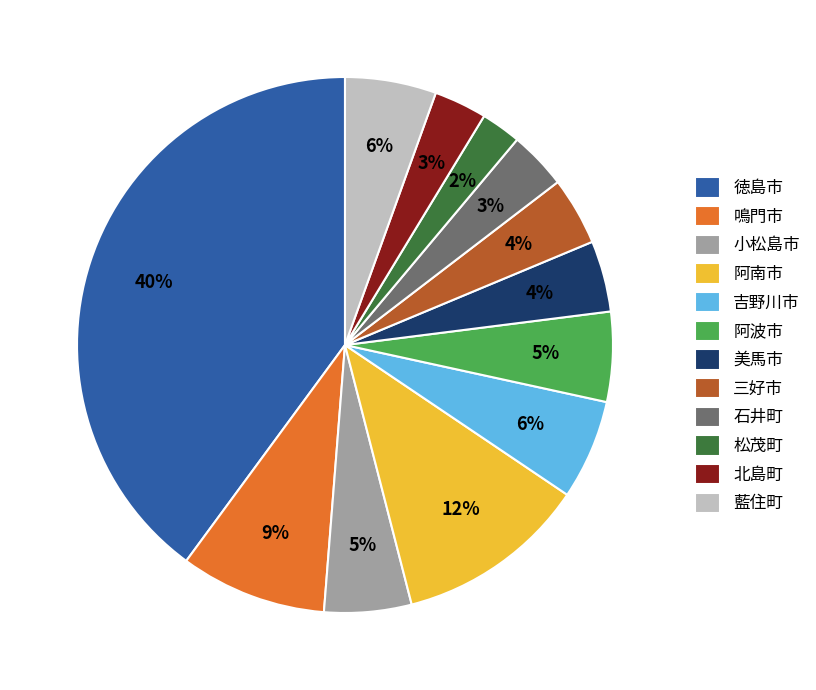

Combined, do 藍住町 and 阿波市 account for over 50%?

No